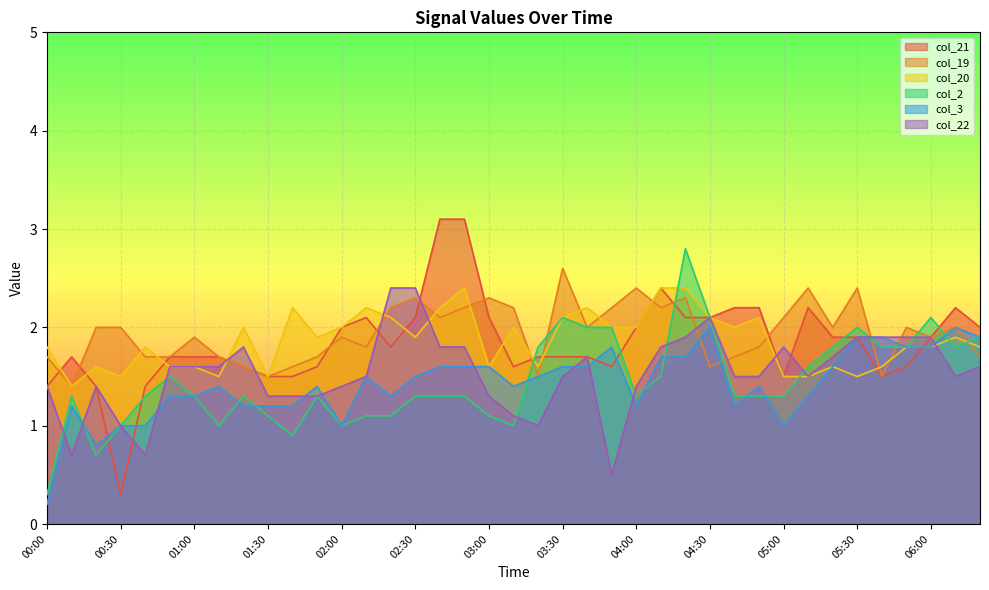

Rank the series at 04:00 from highest to lowest value.

col_19, col_21, col_20, col_22, col_2, col_3